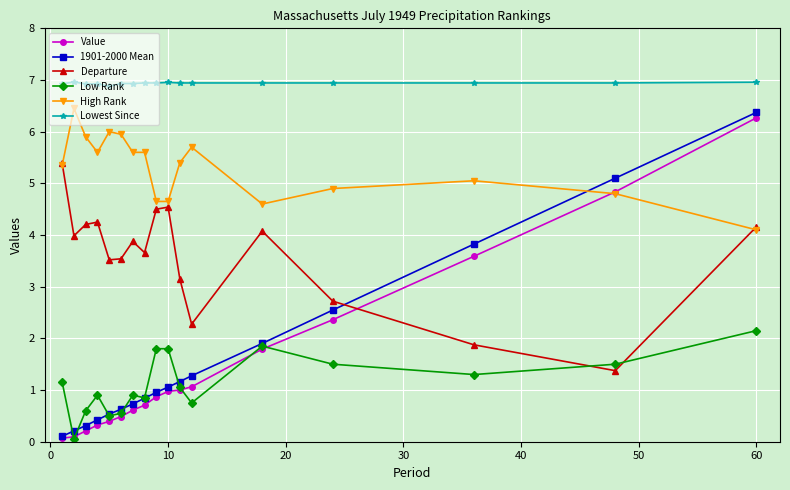

What is the value of the High Rank point at the 14th from the left?

4.9